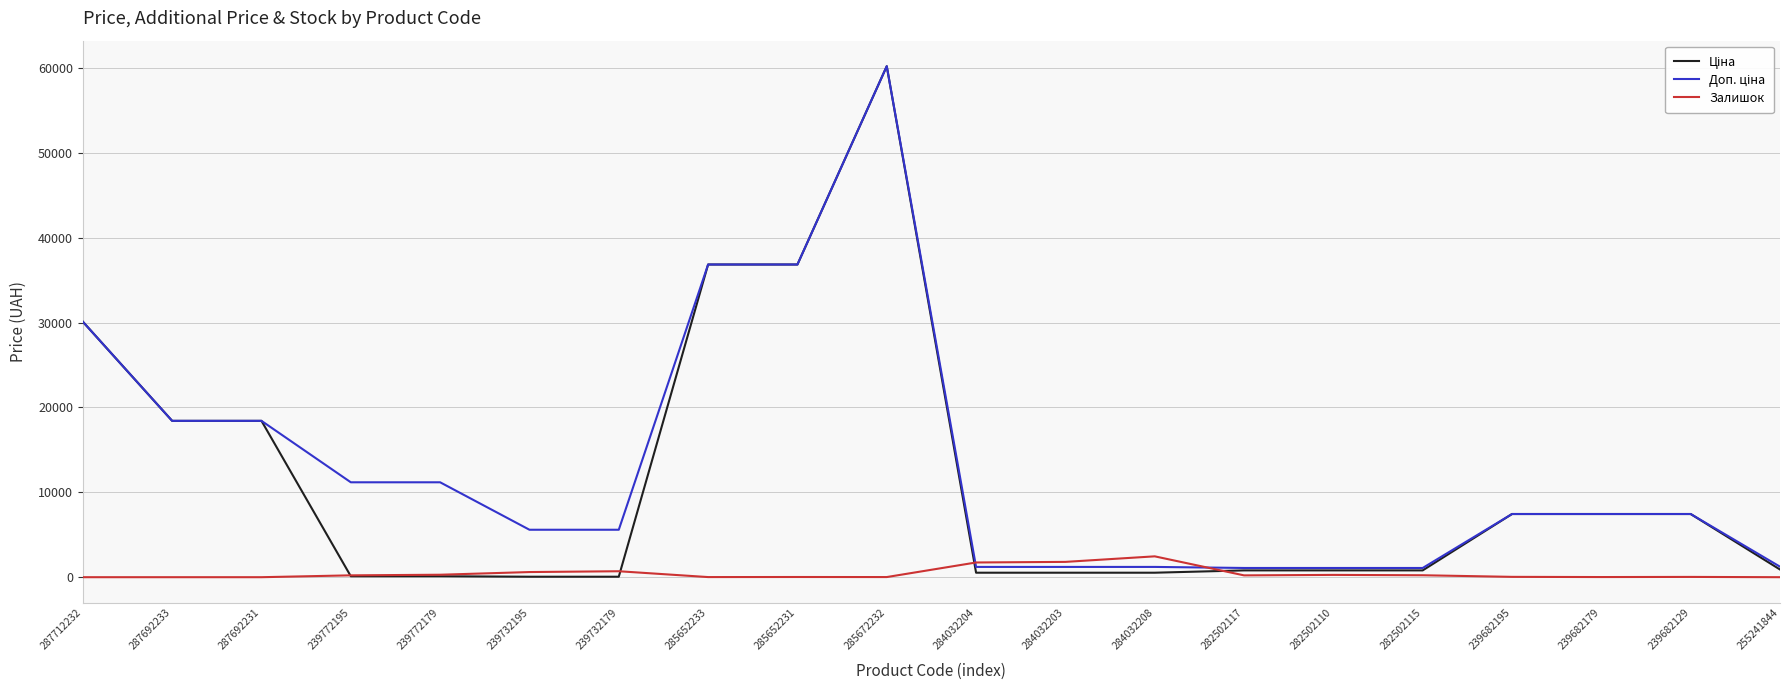

Which label corresponds to the largest value in the chart?

285672232